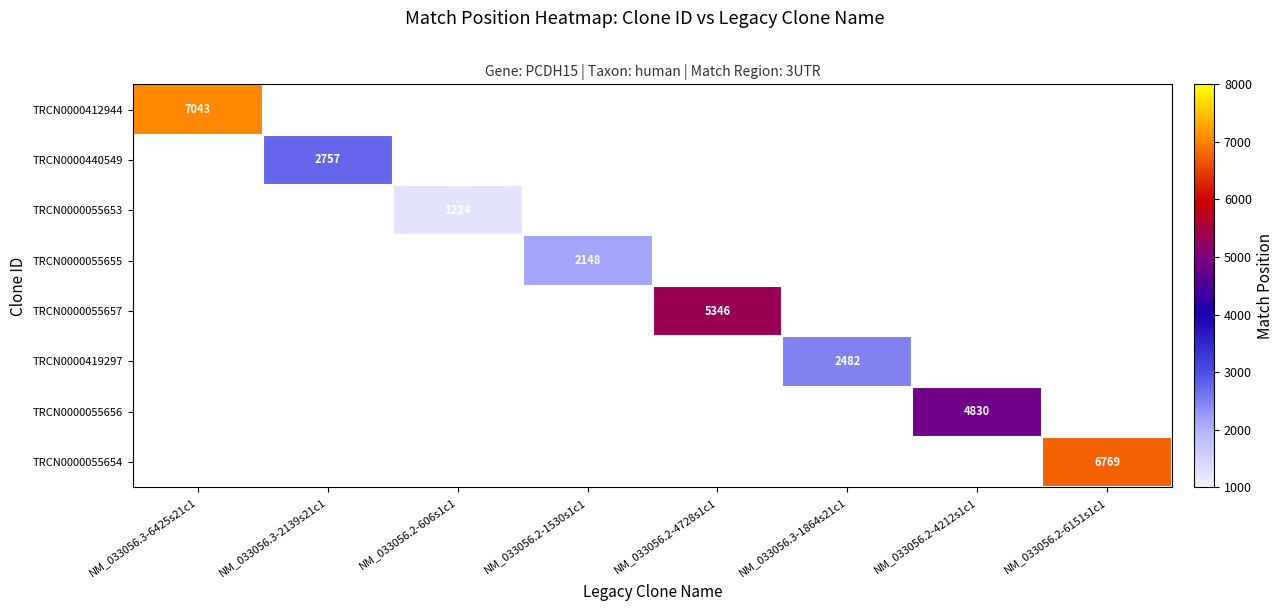

The value of TRCN0000055655 at NM_033056.2-1530s1c1 is 2148. True or false?

True